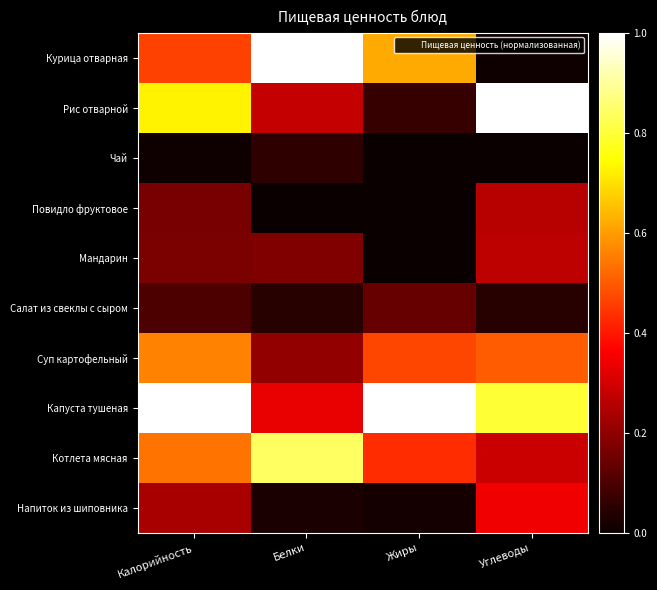

What is the difference between the highest and lowest values at Жиры?

1.0